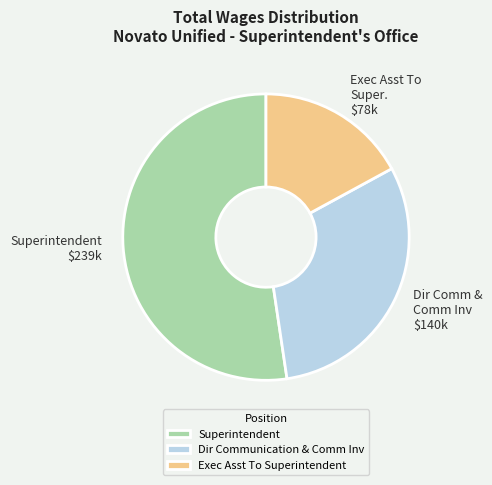

Which has a higher value, Superintendent or Dir Communication & Comm Inv?

Superintendent